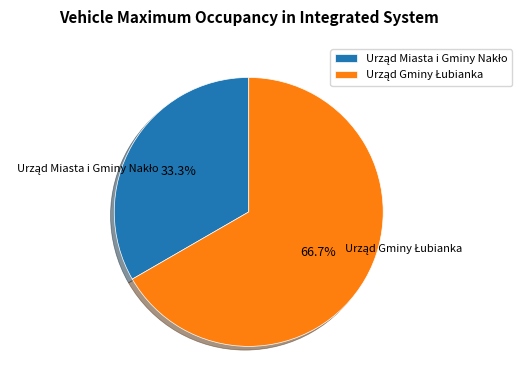

Is there any slice that represents more than half of the pie?

Yes